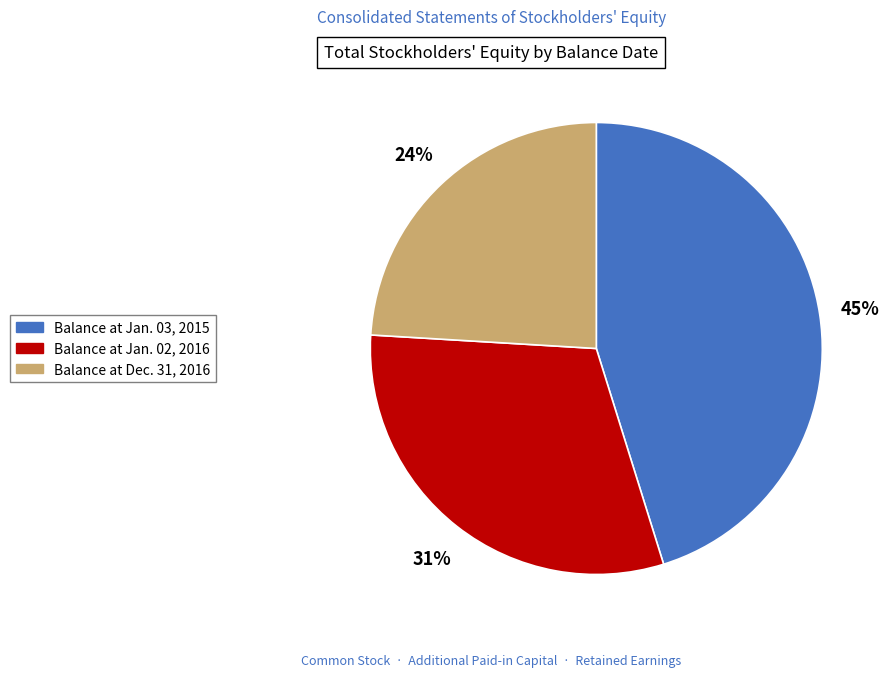

Do Balance at Dec. 31, 2016 and Balance at Jan. 02, 2016 together represent more than half of the pie?

Yes